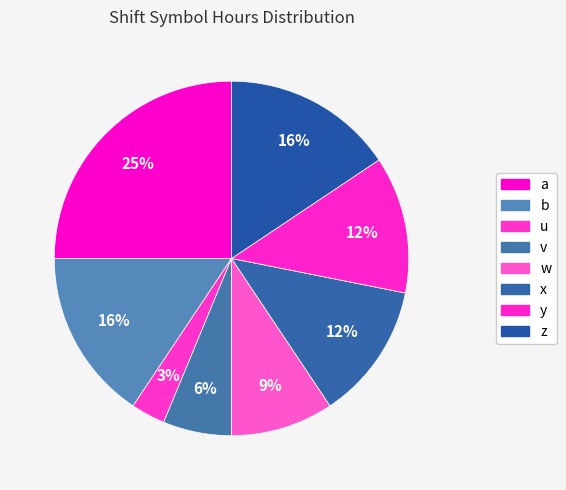

To the nearest percent, what is the combined percentage of z and v?

22%